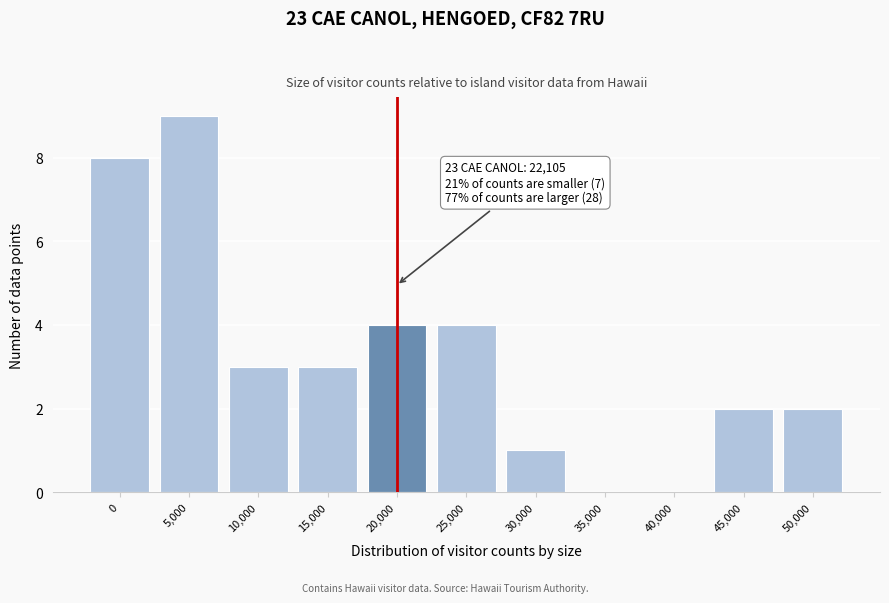

Reading left to right, list all the values displayed in this chart.

0=8	5,000=9	10,000=3	15,000=3	20,000=4	25,000=4	30,000=1	35,000=0	40,000=0	45,000=2	50,000=2